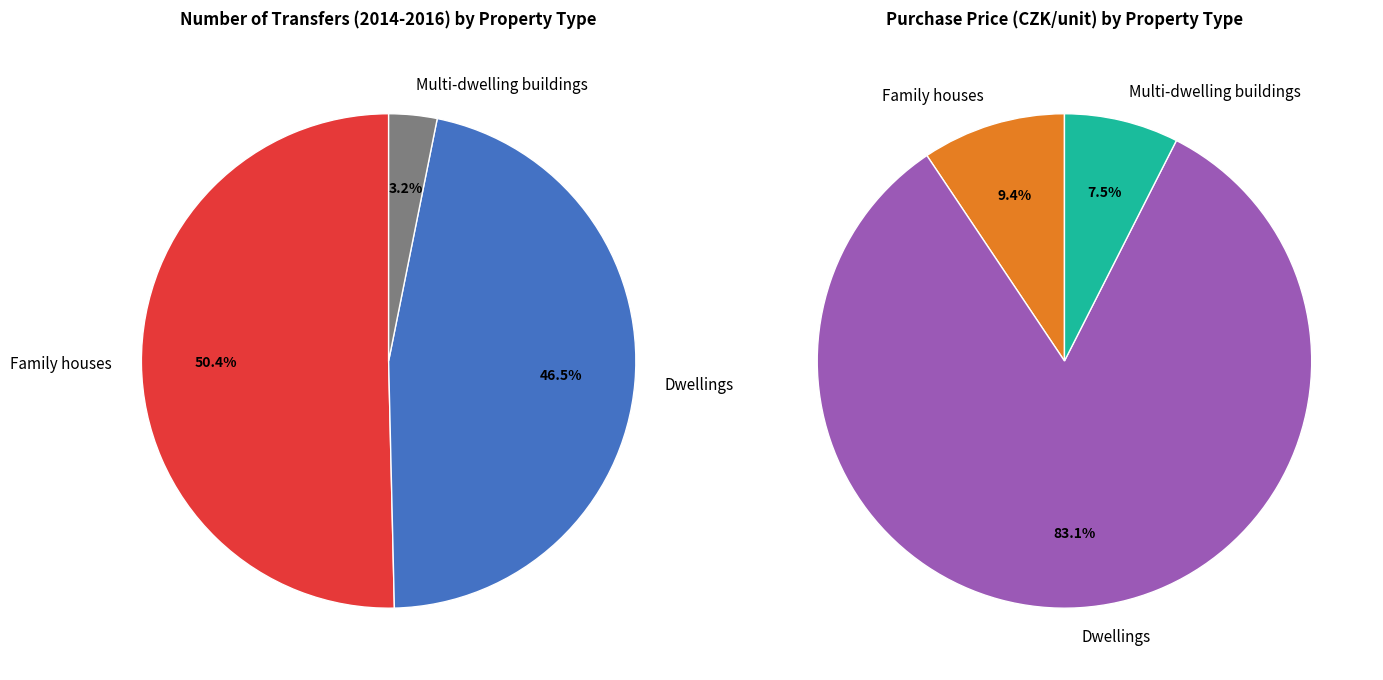

To the nearest percent, what portion does Dwellings represent?

83%